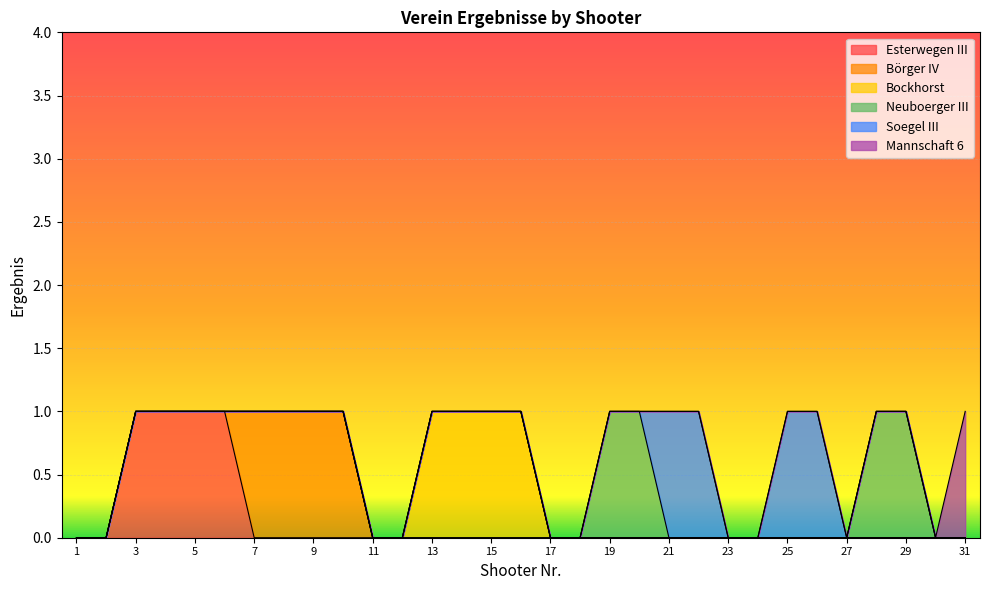

Reading left to right, list all the values displayed in this chart.

Esterwegen III: 0	0	1	1	1	1	0	0	0	0	0	0	0	0	0	0	0	0	0	0	0	0	0	0	0	0	0	0	0	0	0
Börger IV: 0	0	0	0	0	0	1	1	1	1	0	0	0	0	0	0	0	0	0	0	0	0	0	0	0	0	0	0	0	0	0
Bockhorst: 0	0	0	0	0	0	0	0	0	0	0	0	1	1	1	1	0	0	0	0	0	0	0	0	0	0	0	0	0	0	0
Neuboerger III: 0	0	0	0	0	0	0	0	0	0	0	0	0	0	0	0	0	0	1	1	0	0	0	0	0	0	0	1	1	0	0
Soegel III: 0	0	0	0	0	0	0	0	0	0	0	0	0	0	0	0	0	0	0	0	1	1	0	0	1	1	0	0	0	0	0
Mannschaft 6: 0	0	0	0	0	0	0	0	0	0	0	0	0	0	0	0	0	0	0	0	0	0	0	0	0	0	0	0	0	0	1